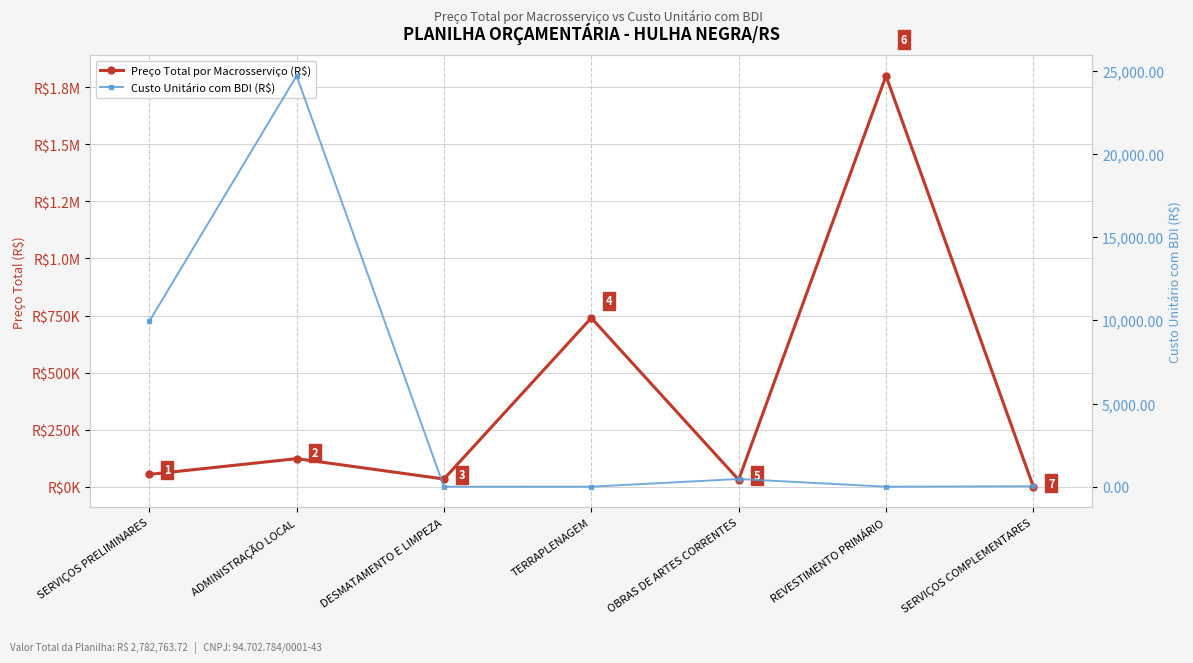

True or false: Custo Unitário com BDI (R$) and Preço Total por Macrosserviço (R$) cross at least once.

False